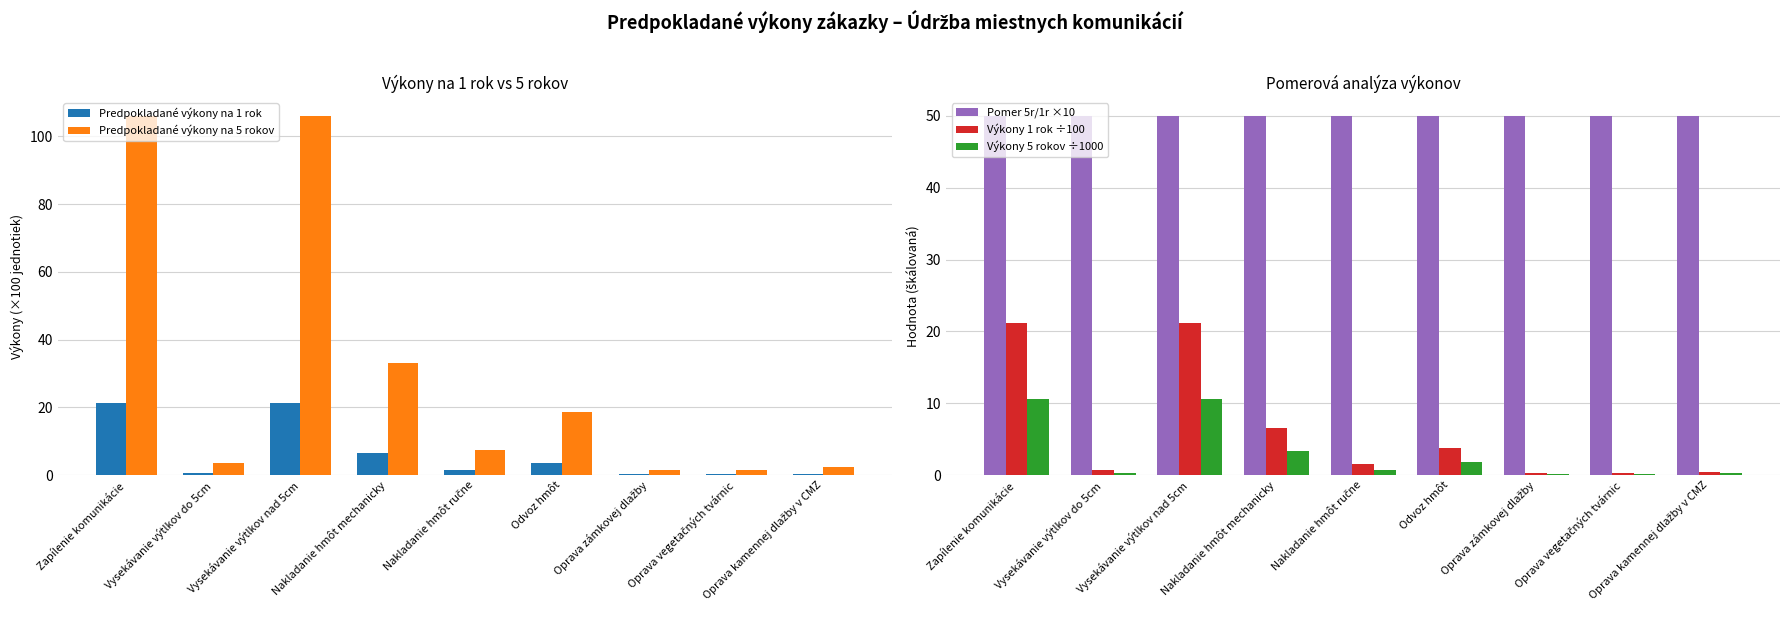

Which has a higher value, Odvoz hmôt or Nakladanie hmôt ručne?

Odvoz hmôt